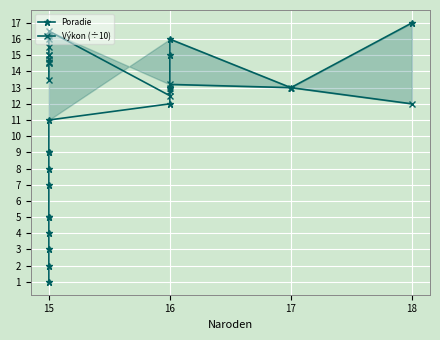

Which series has the largest range (max minus min)?

Poradie